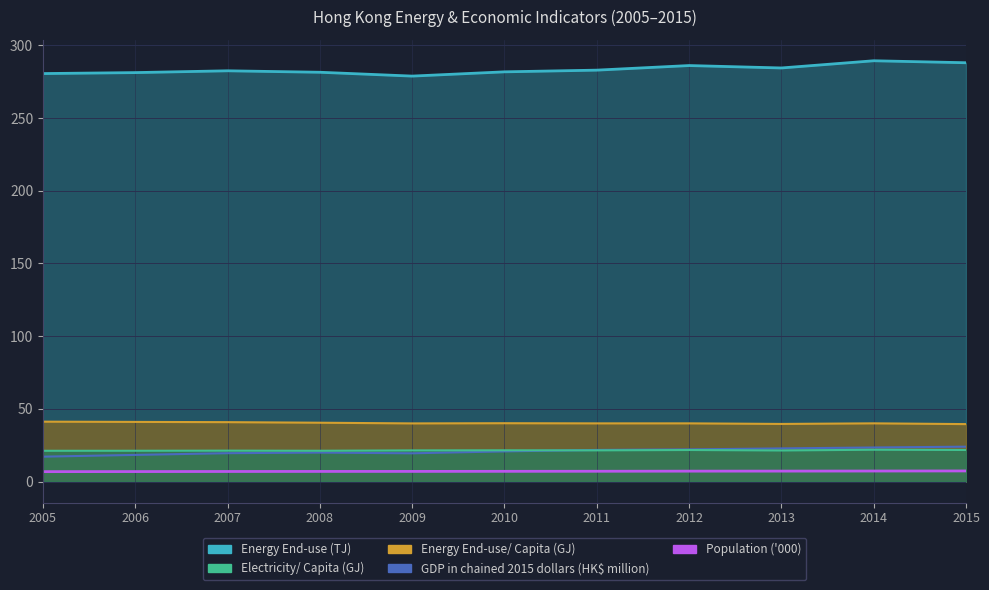

What is the approximate value of Energy End-use/ Capita (GJ) at 2010?

40.1